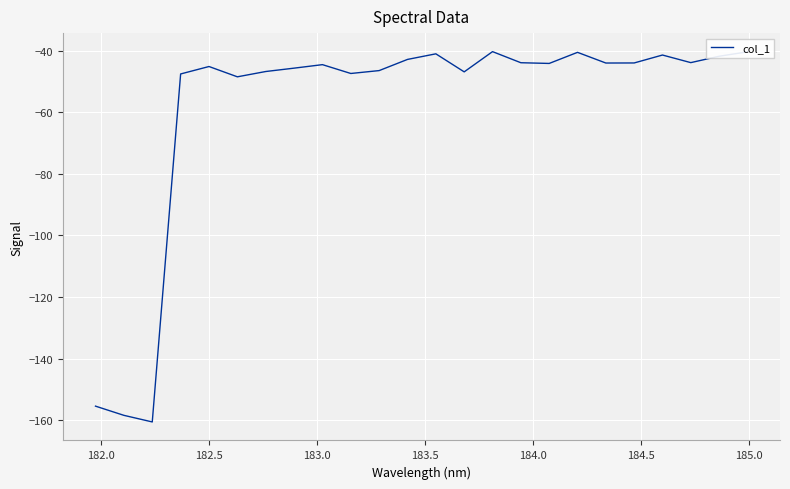

What is the difference between the maximum and minimum values?

120.3